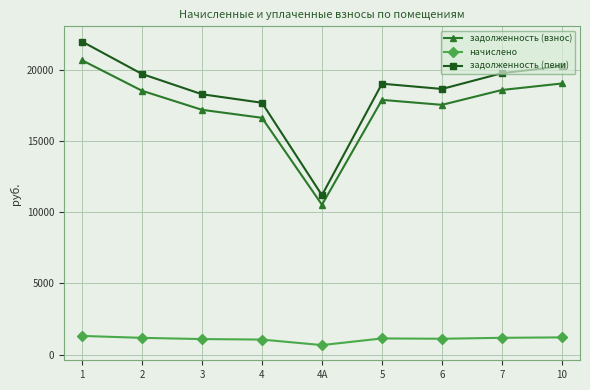

What is the greatest value displayed?

21974.9